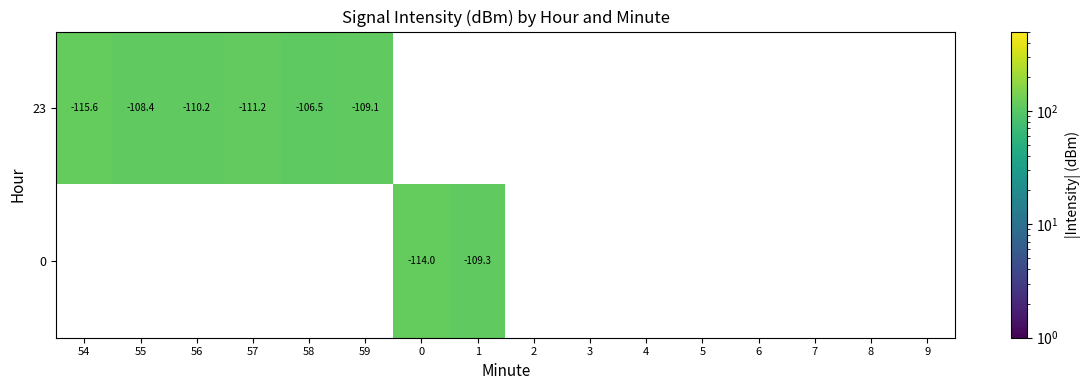

The 23 series shows -108.4 at 55. True or false?

True